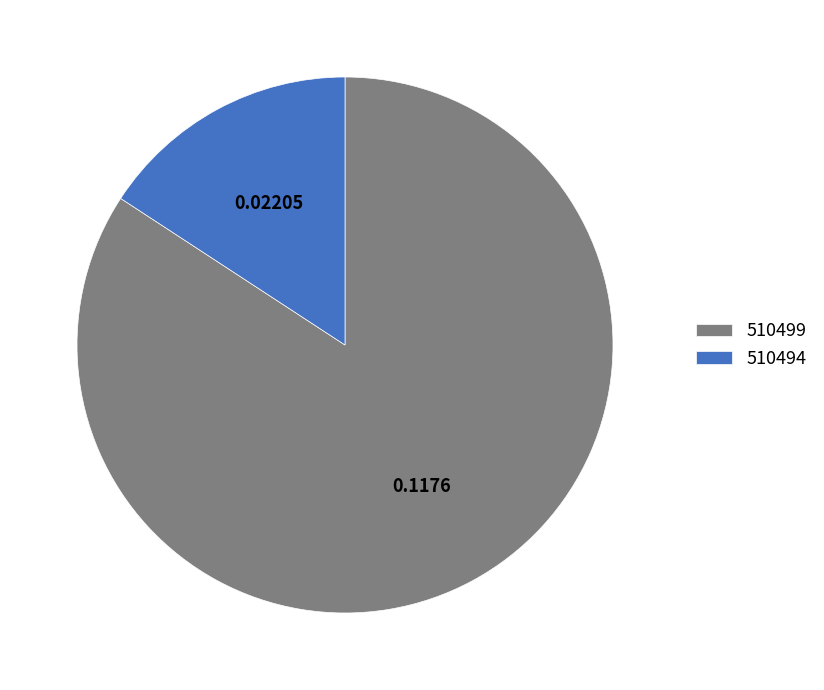

Do 510494 and 510499 together represent more than half of the pie?

Yes